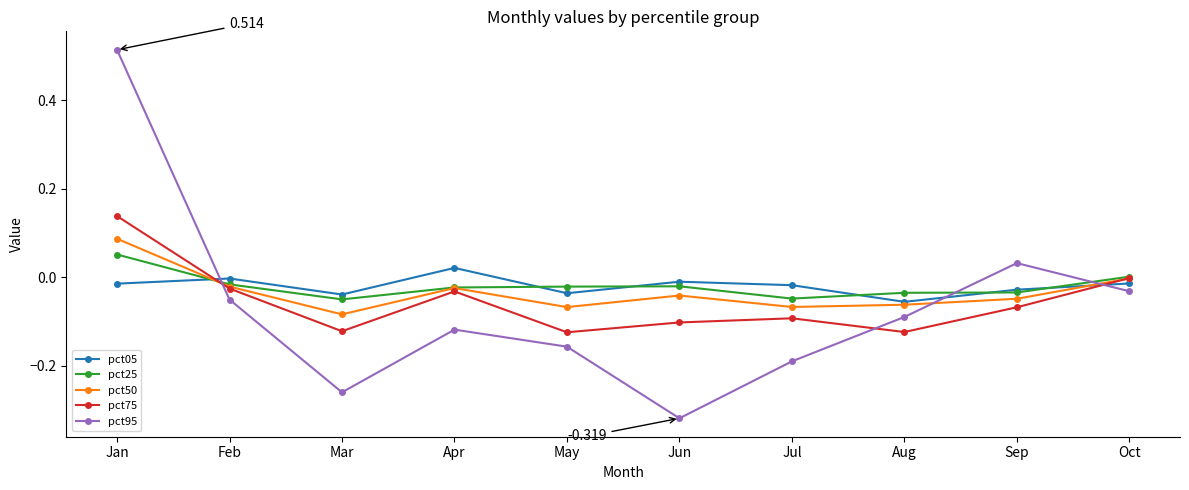

Which series has the widest spread of values?

pct95